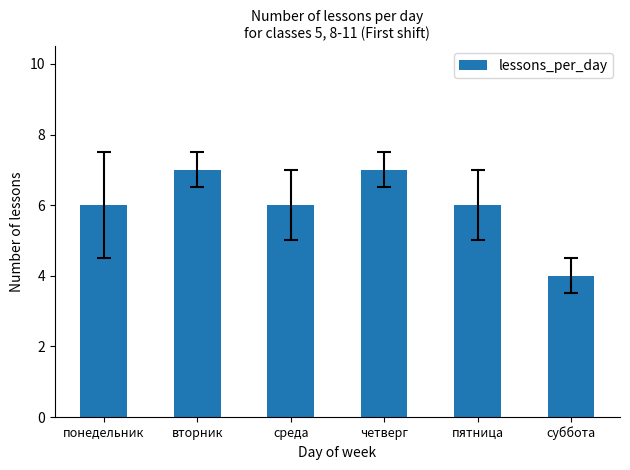

True or false: the data shows 6 at пятница.

True